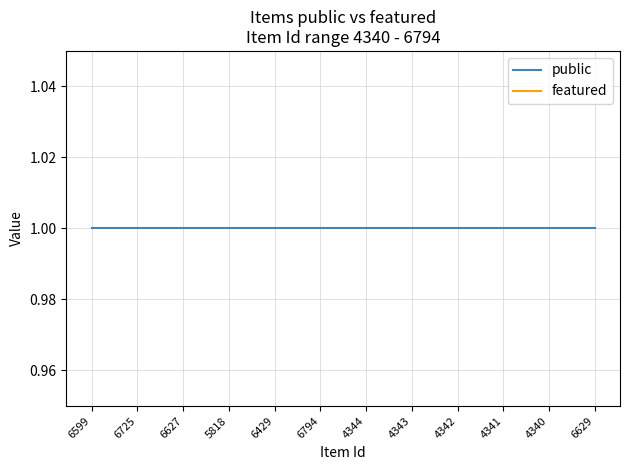

What is the maximum value shown in the chart?

1